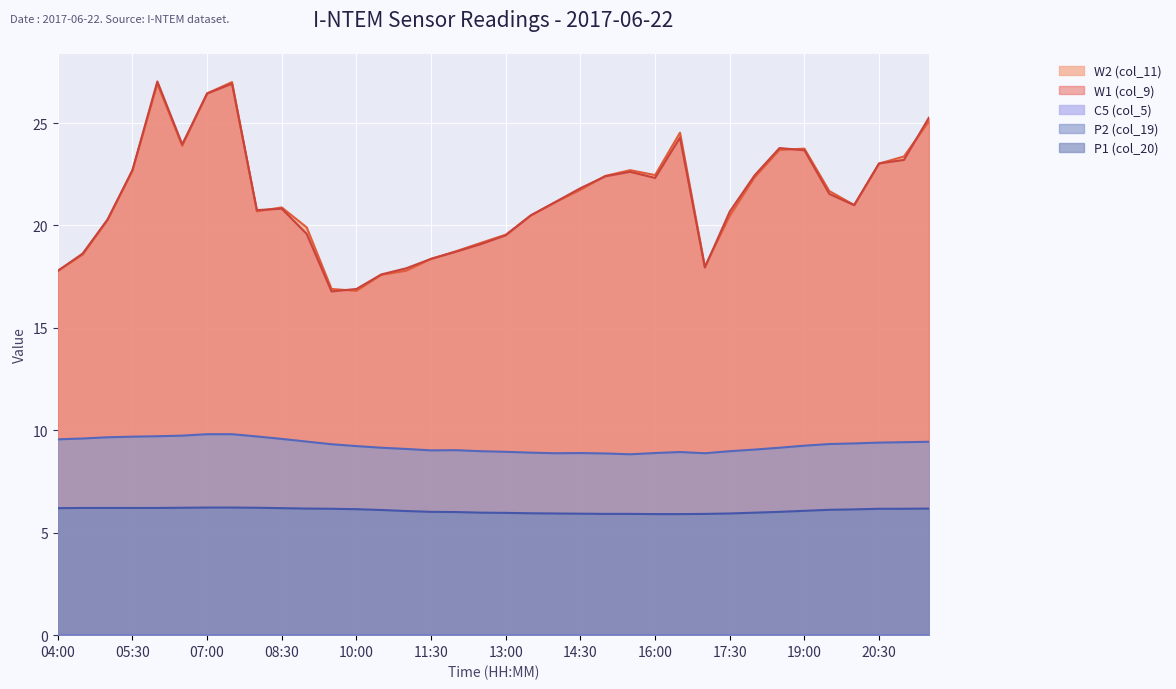

Which series has the largest total across all categories?

W2 (col_11)